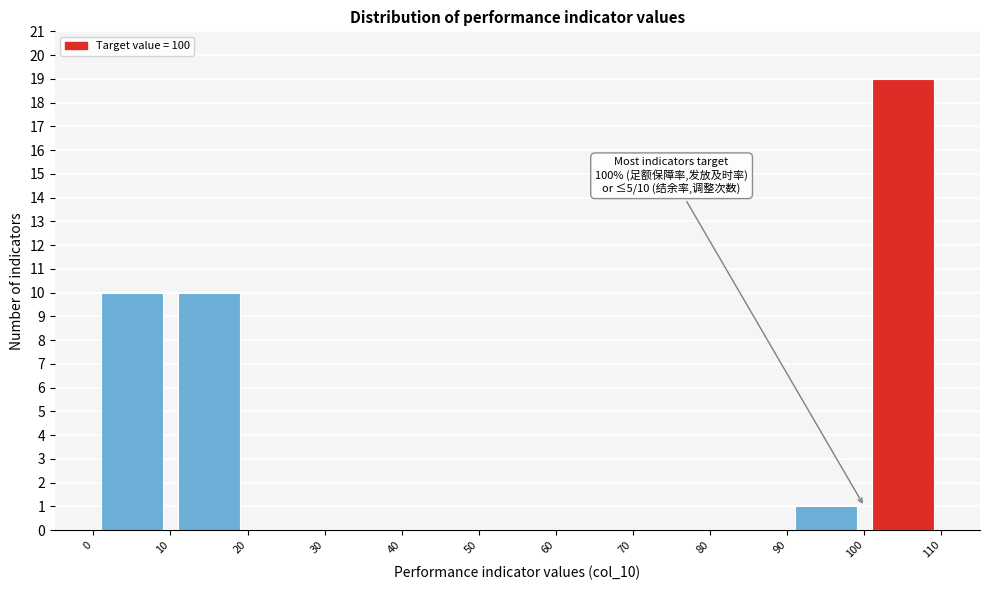

Over which range of the x-axis is the bar tallest?

100 to 110